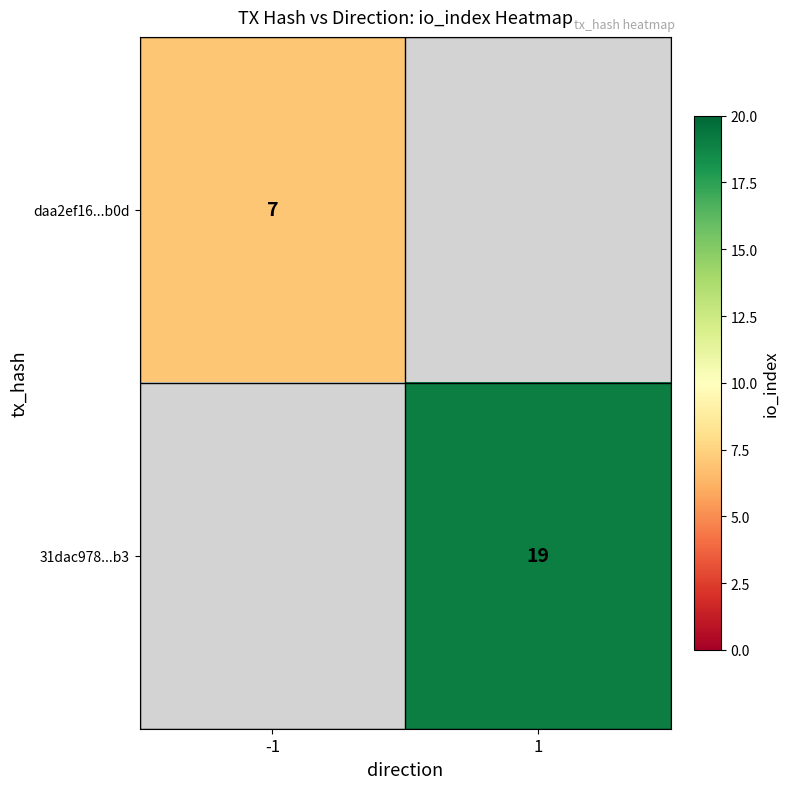

Is it true that 31dac978...b3 equals 33.1 at 1?

False